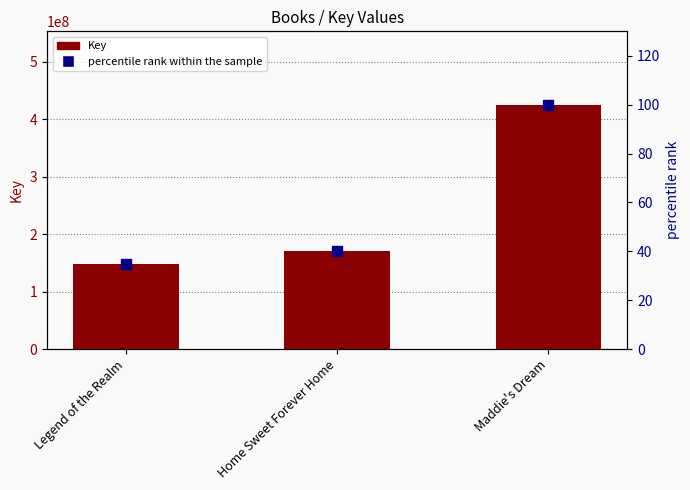

At which category is the sum across all series the highest?

Maddie's Dream